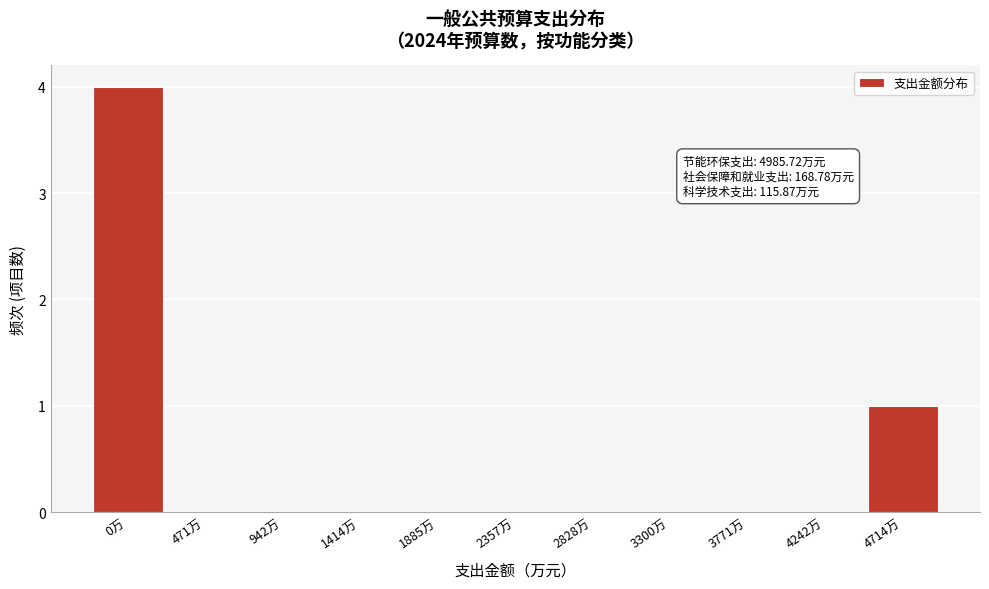

Reading left to right, transcribe all the data shown in this chart.

0万=4	471万=0	942万=0	1414万=0	1885万=0	2357万=0	2828万=0	3300万=0	3771万=0	4242万=0	4714万=1